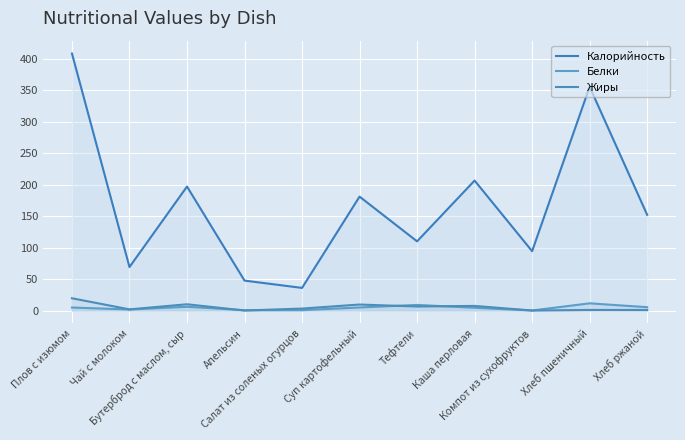

Rank the series at Компот из сухофруктов from highest to lowest value.

Калорийность, Белки, Жиры